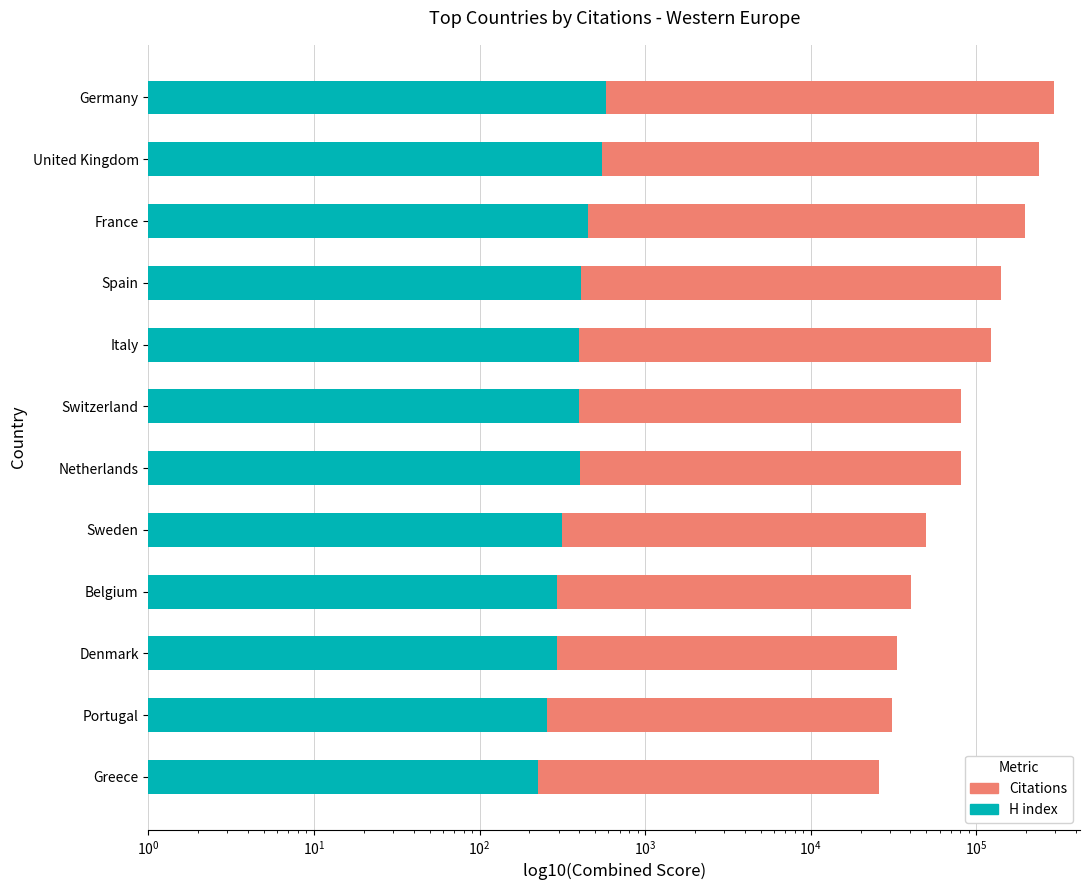

How many data points does each series have?

12